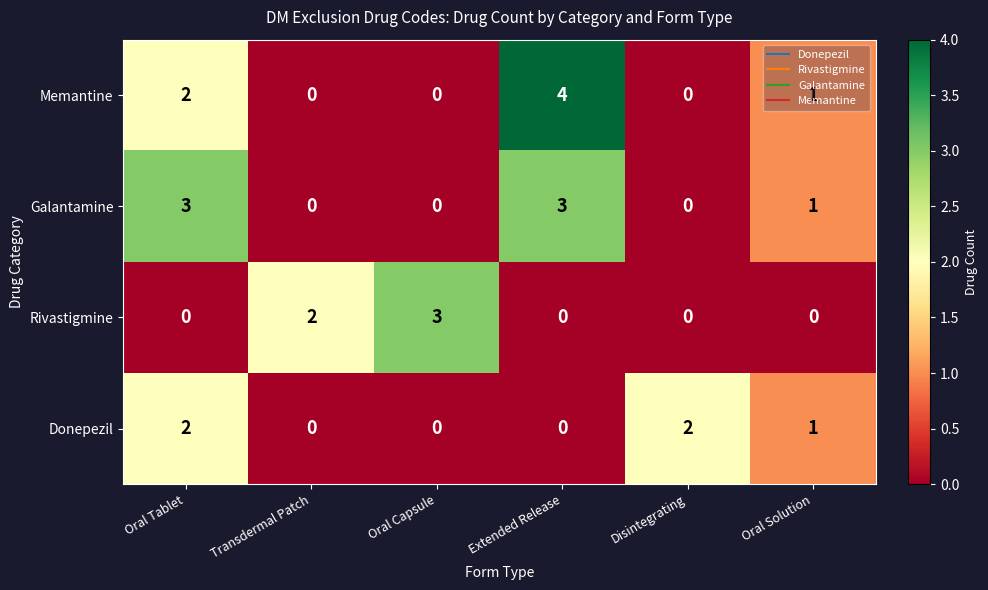

How many positive values does the Rivastigmine series have?

2